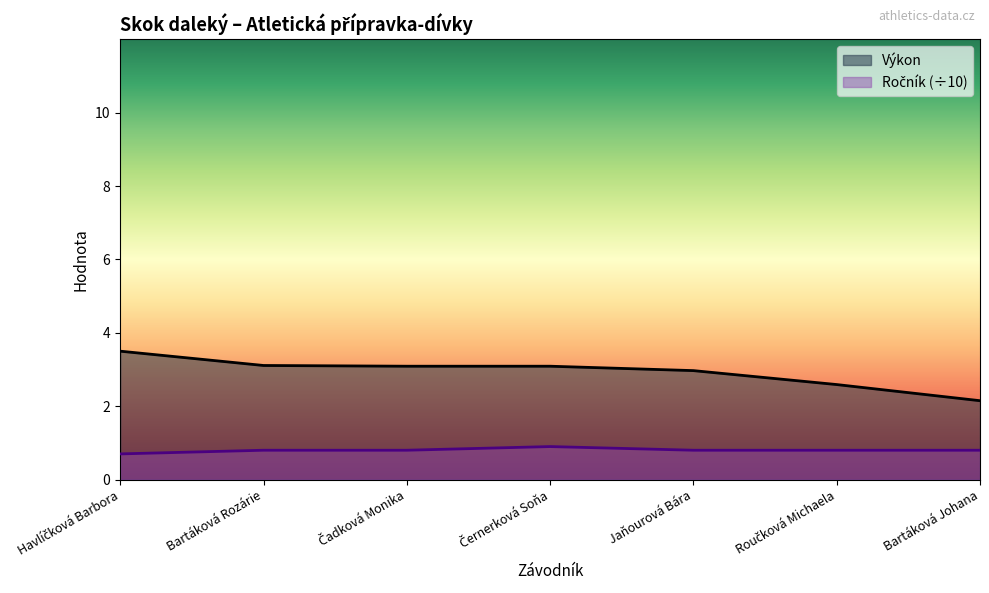

Read the Výkon value at Bartáková Johana.

2.1